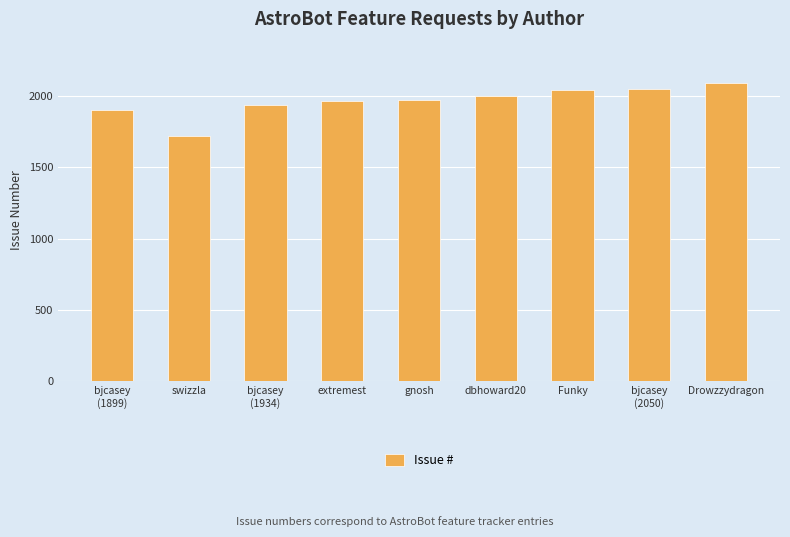

What position from the right is dbhoward20?

4